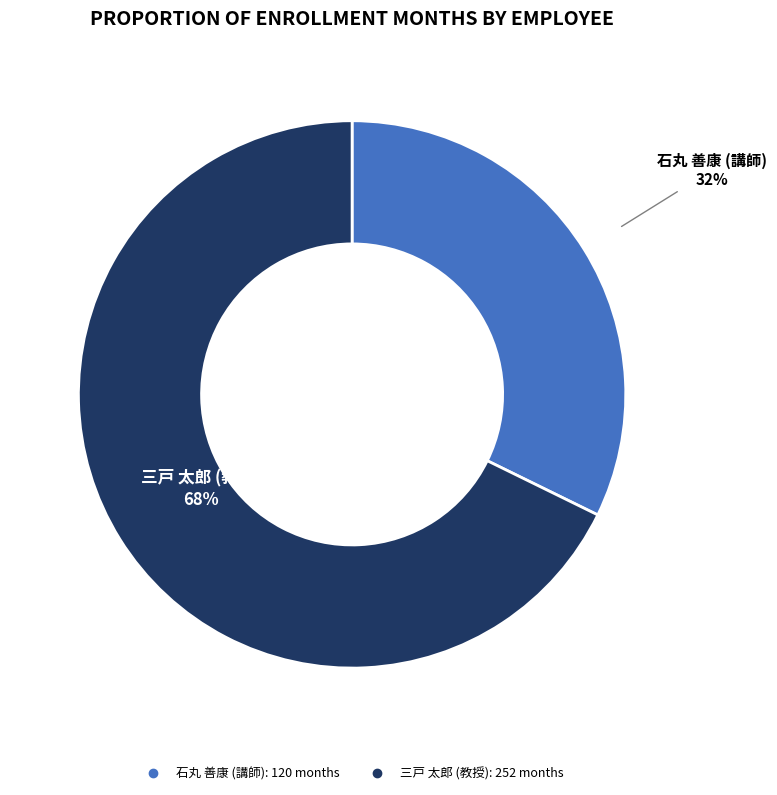

To the nearest percent, what is the average slice percentage?

50%